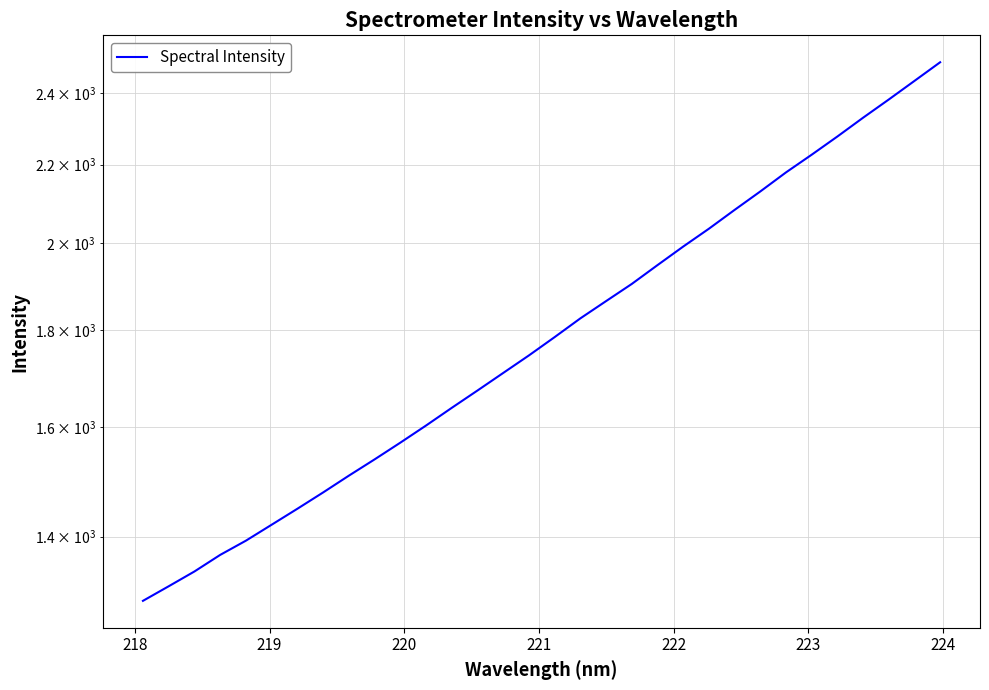

Count the number of categories in the chart.

32